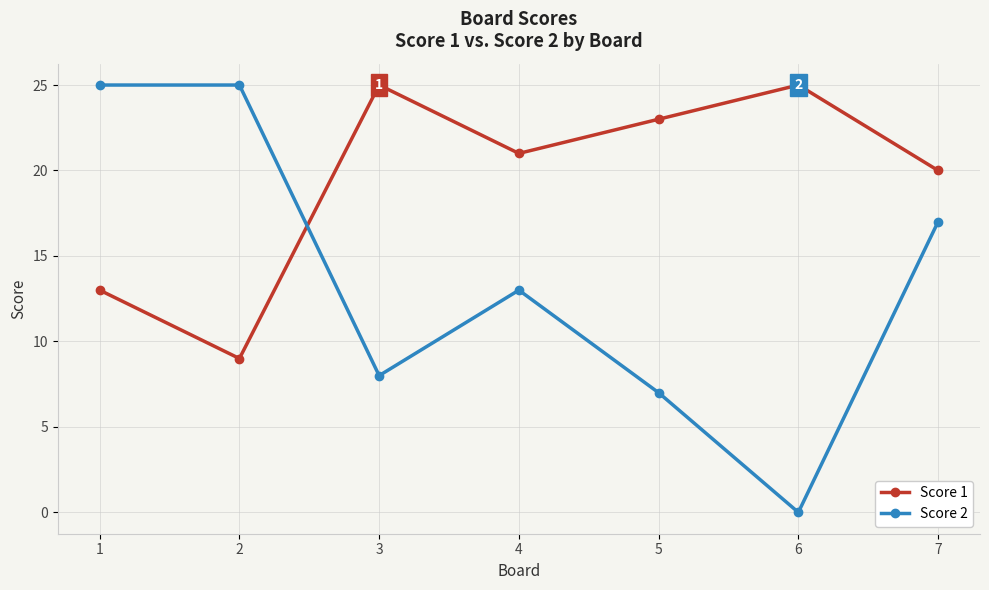

What is the average value of the Score 2 series?

14